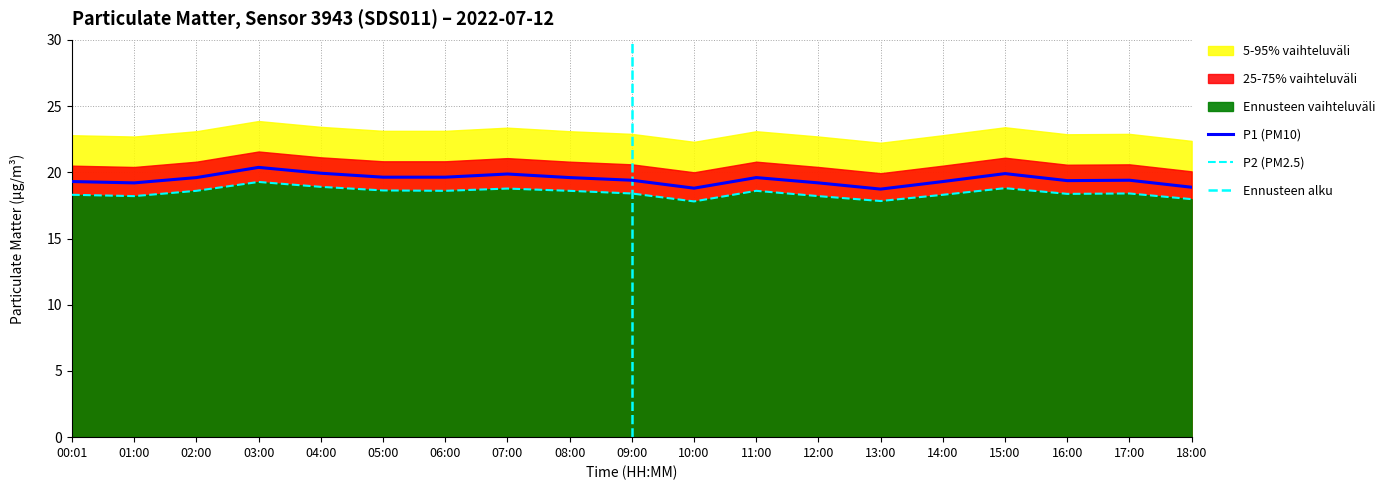

Between 01:00 and 05:00, which series saw the biggest shift?

P1